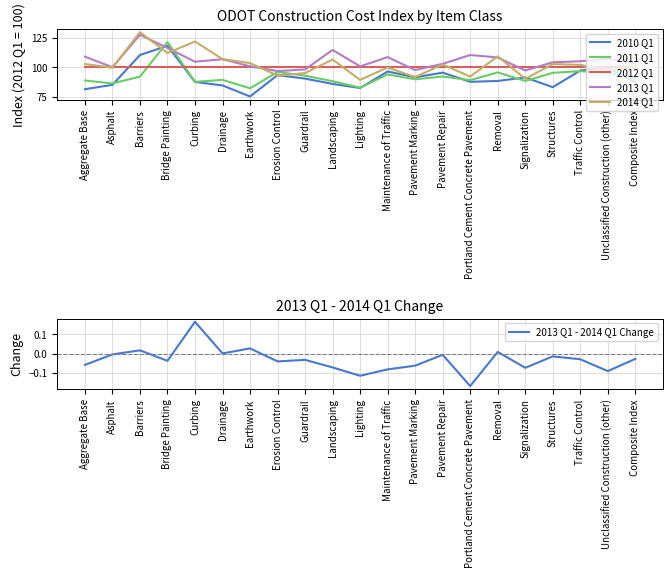

True or false: 2013 Q1 - 2014 Q1 Change and 2011 Q1 intersect in this chart.

False